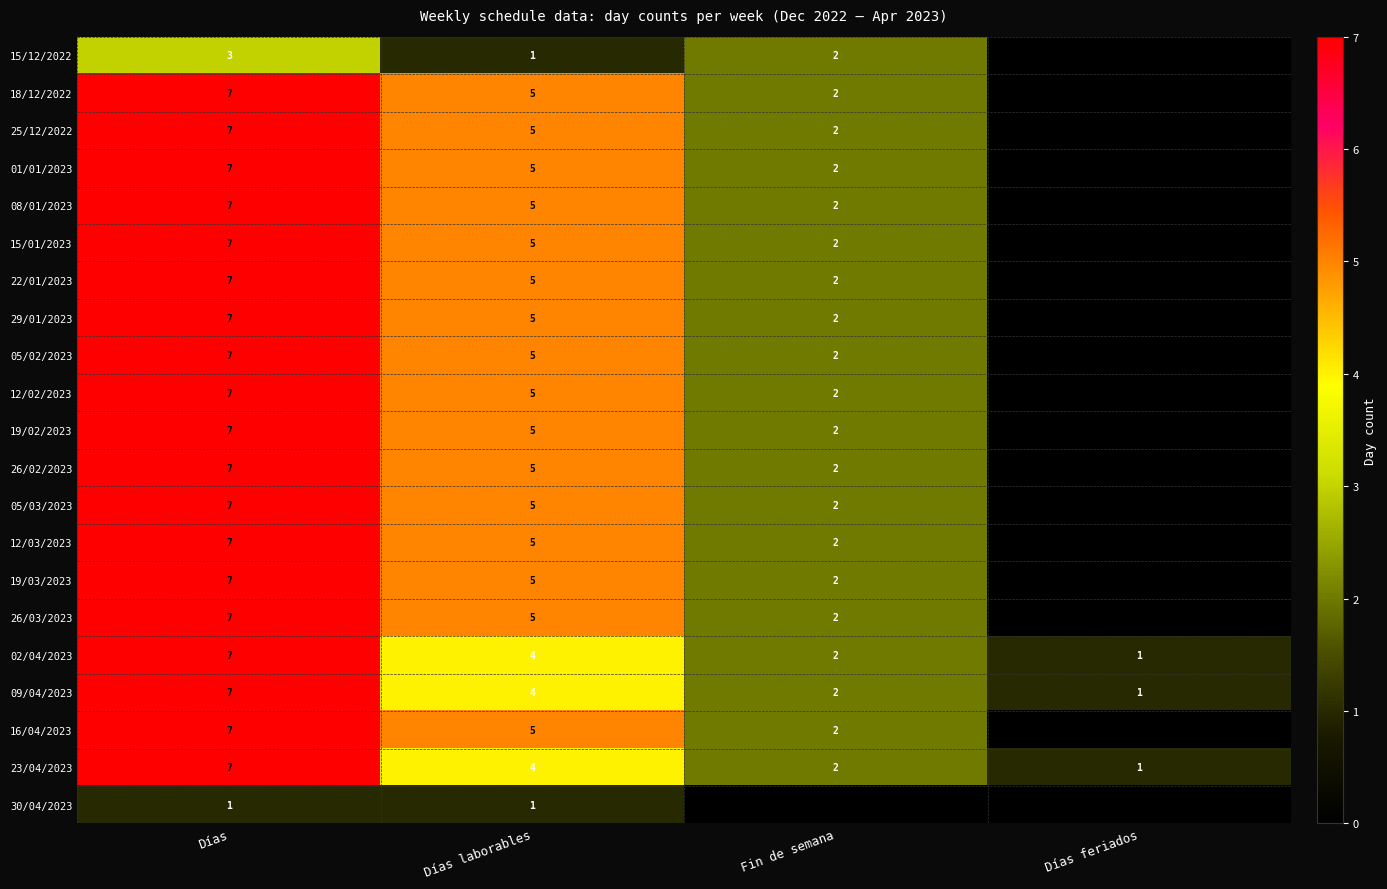

True or false: 02/04/2023 has a value of 1 at Fin de semana.

False